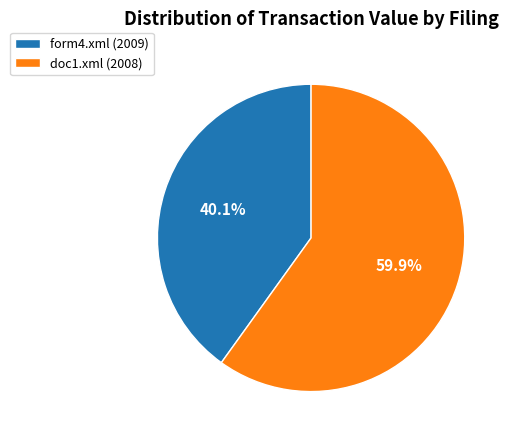

What percentage is the form4.xml (2009) slice, to the nearest percent?

40%